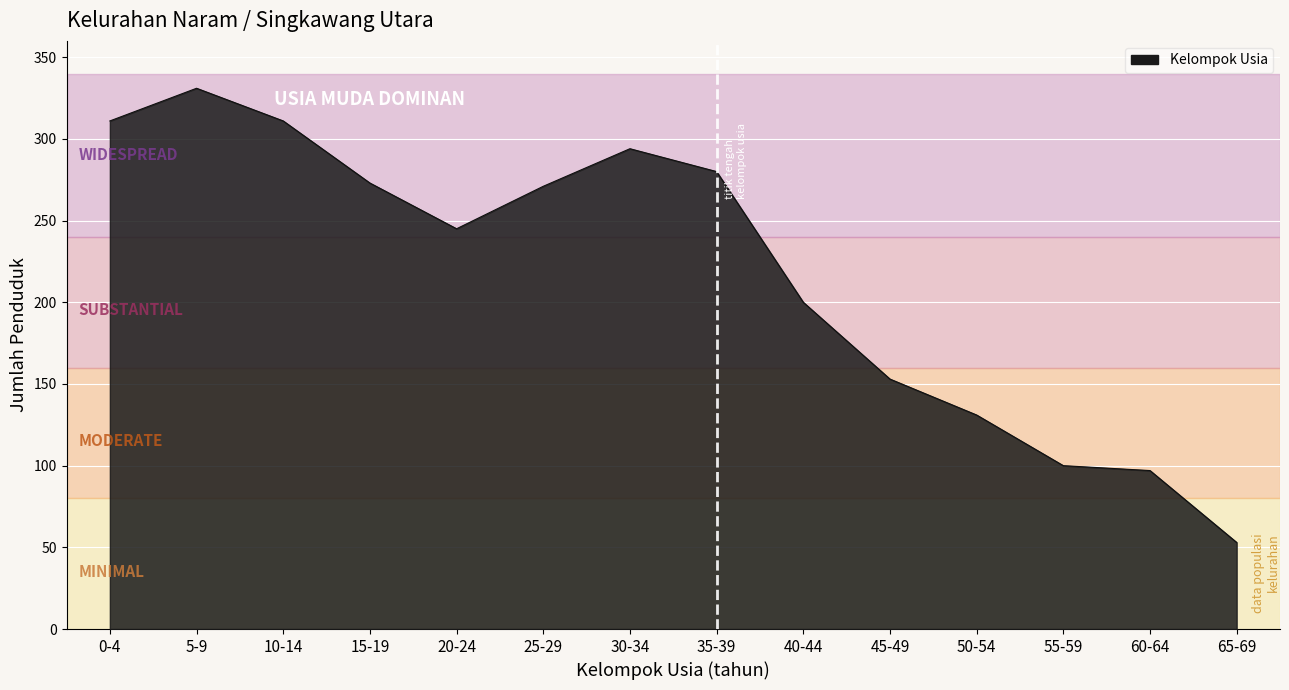

Does the chart have visible grid lines?

Yes